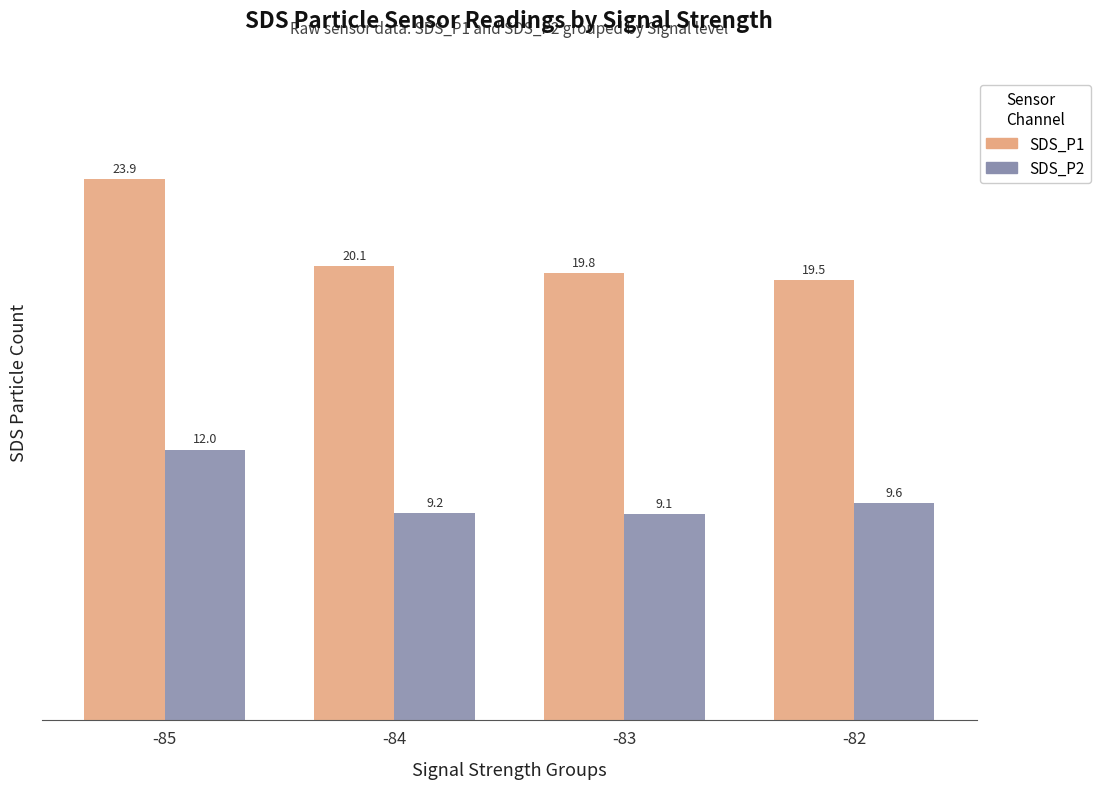

What is the minimum value for SDS_P2?

9.1